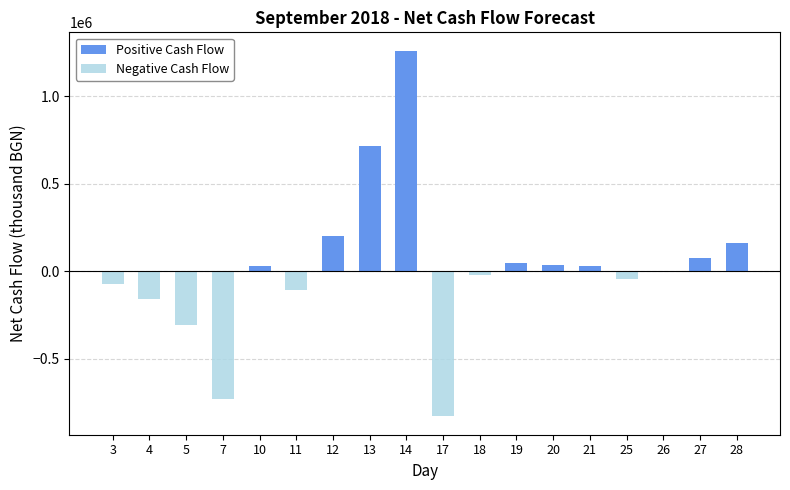

Between 3 and 4, which series saw the biggest shift?

Negative Cash Flow